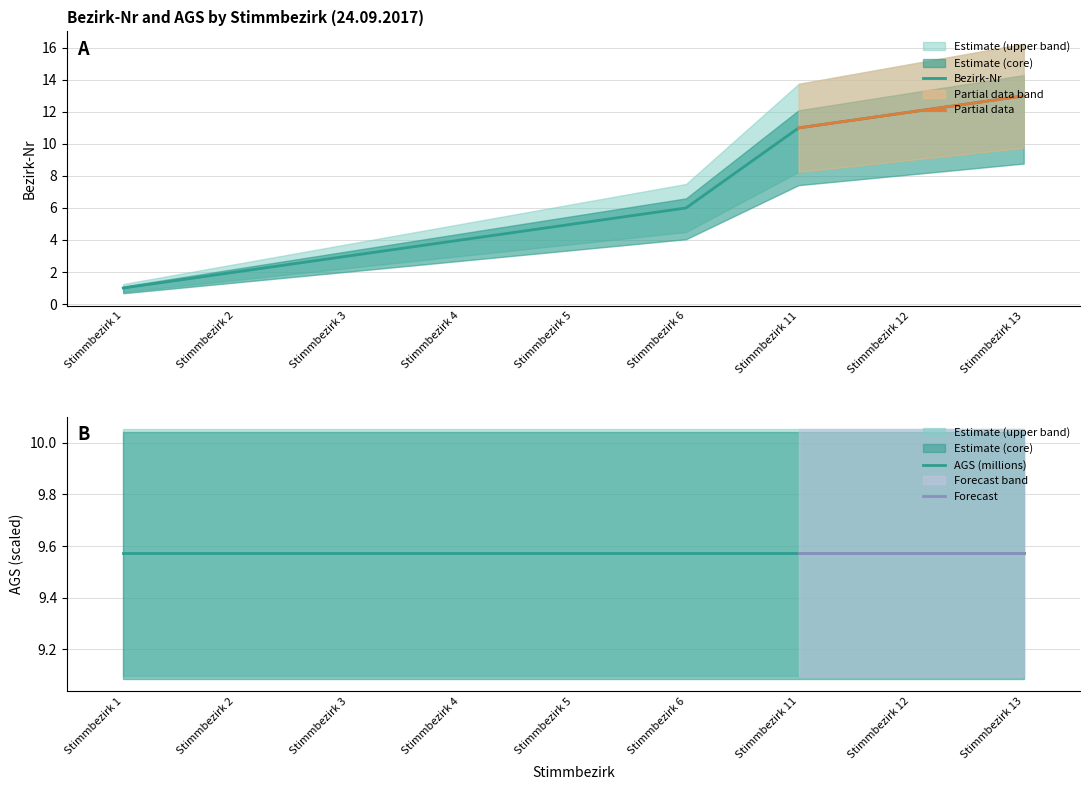

Which category has the highest value in the Bezirk-Nr series?

Stimmbezirk 13